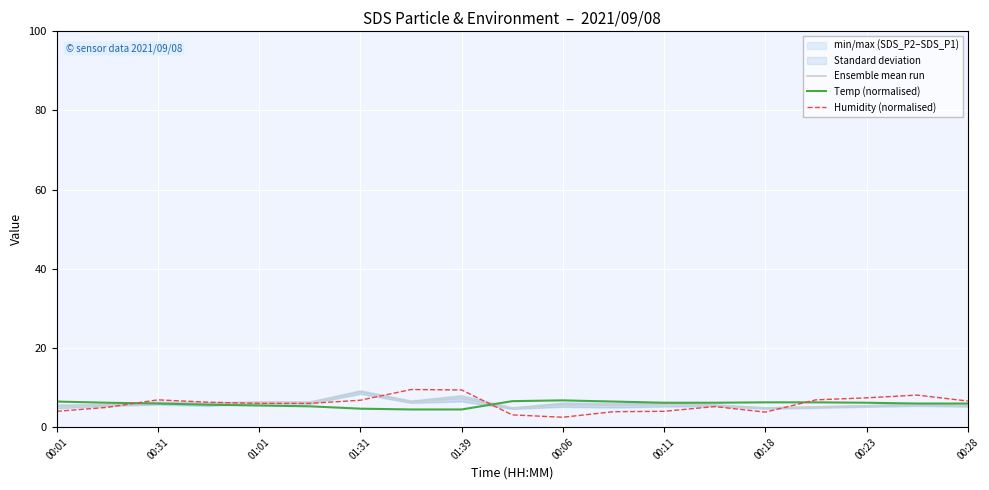

List the series in order of their overall mean, lowest first.

Ensemble mean run, Temp (normalised), Humidity (normalised)